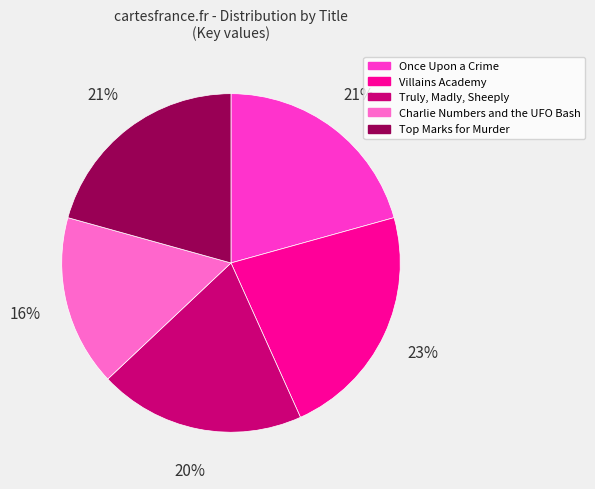

True or false: Once Upon a Crime accounts for 11% of the total.

False